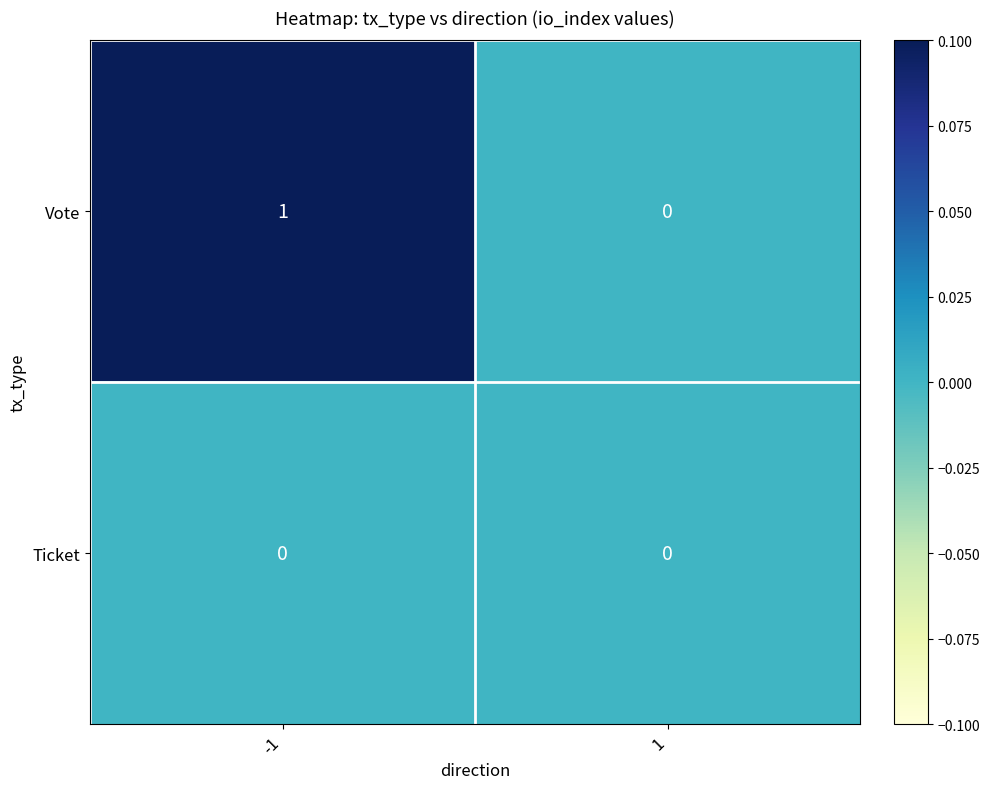

List the labels in order of Vote value, largest first.

-1, 1